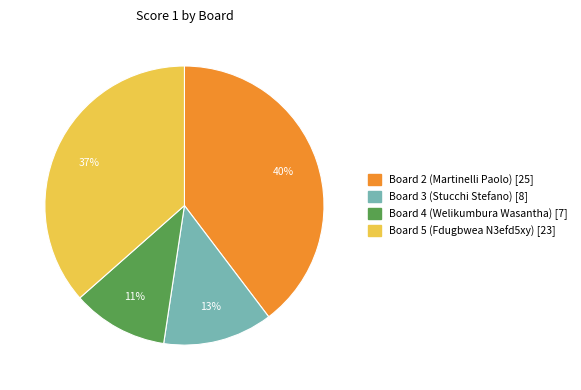

How many slices are in this pie chart?

4